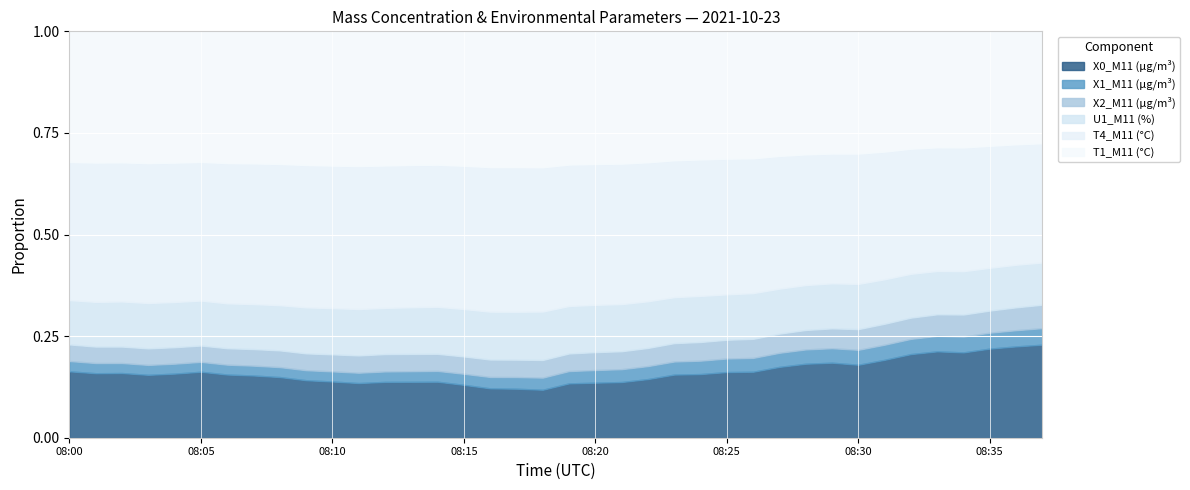

How many series are shown in this chart?

6